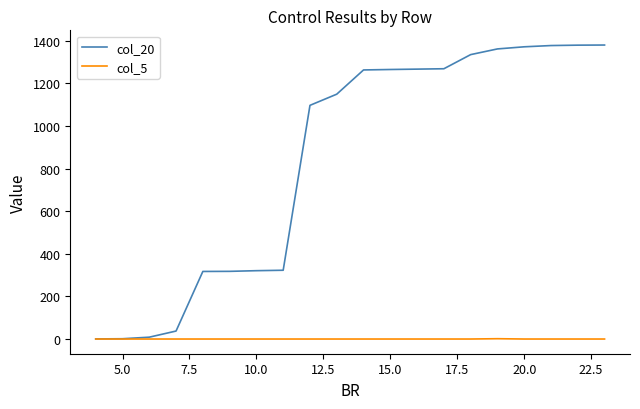

Which series has the widest spread of values?

col_20